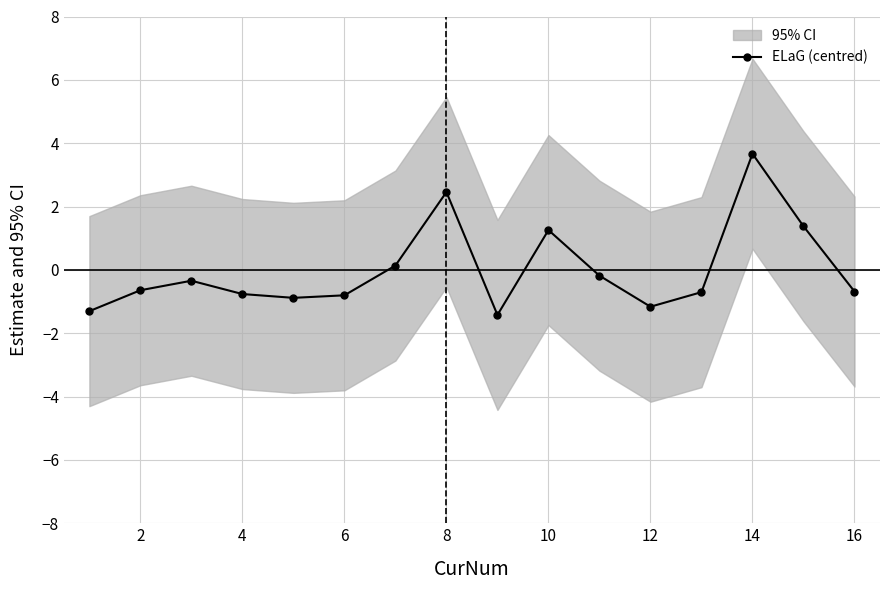

What is the minimum value for ELaG (centred)?

-1.4